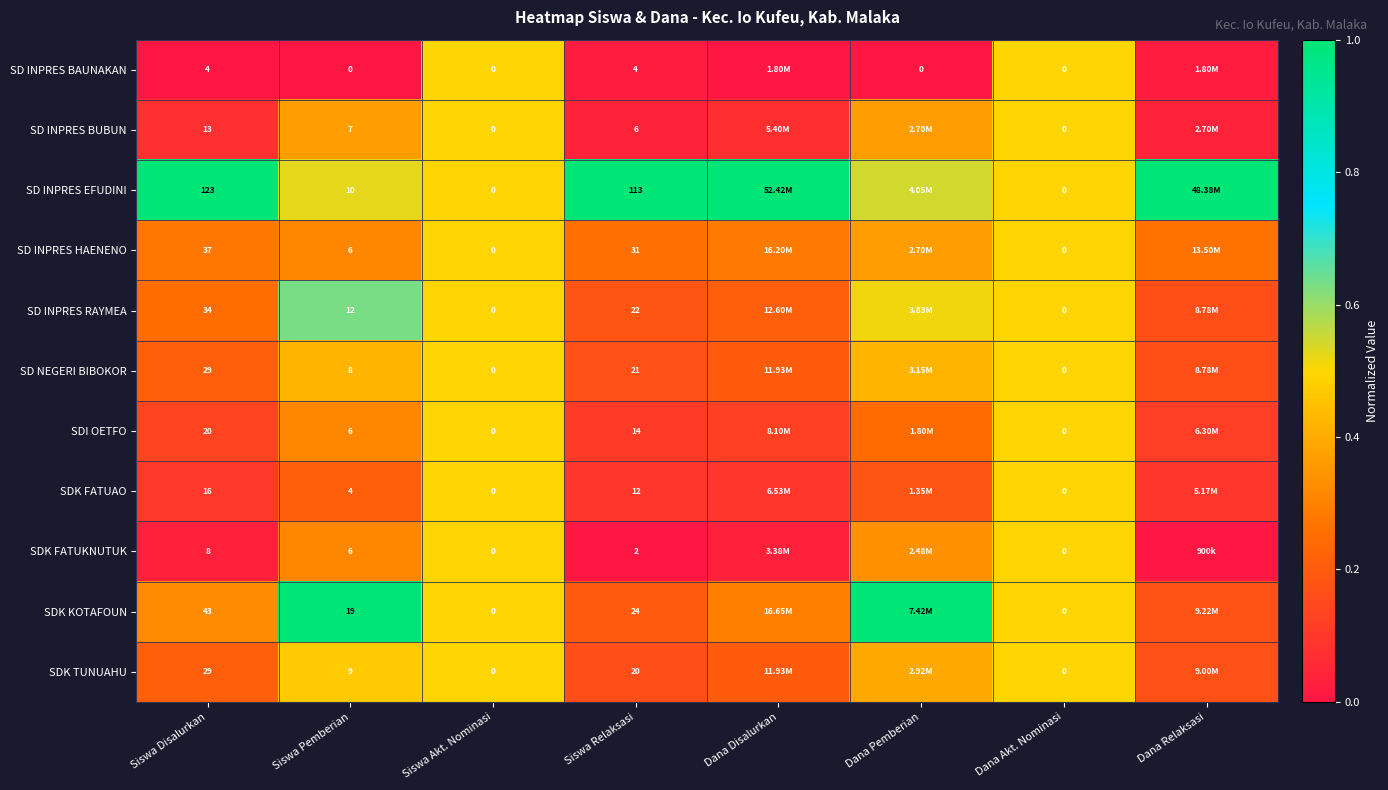

Which series has the largest total across all categories?

SD INPRES EFUDINI